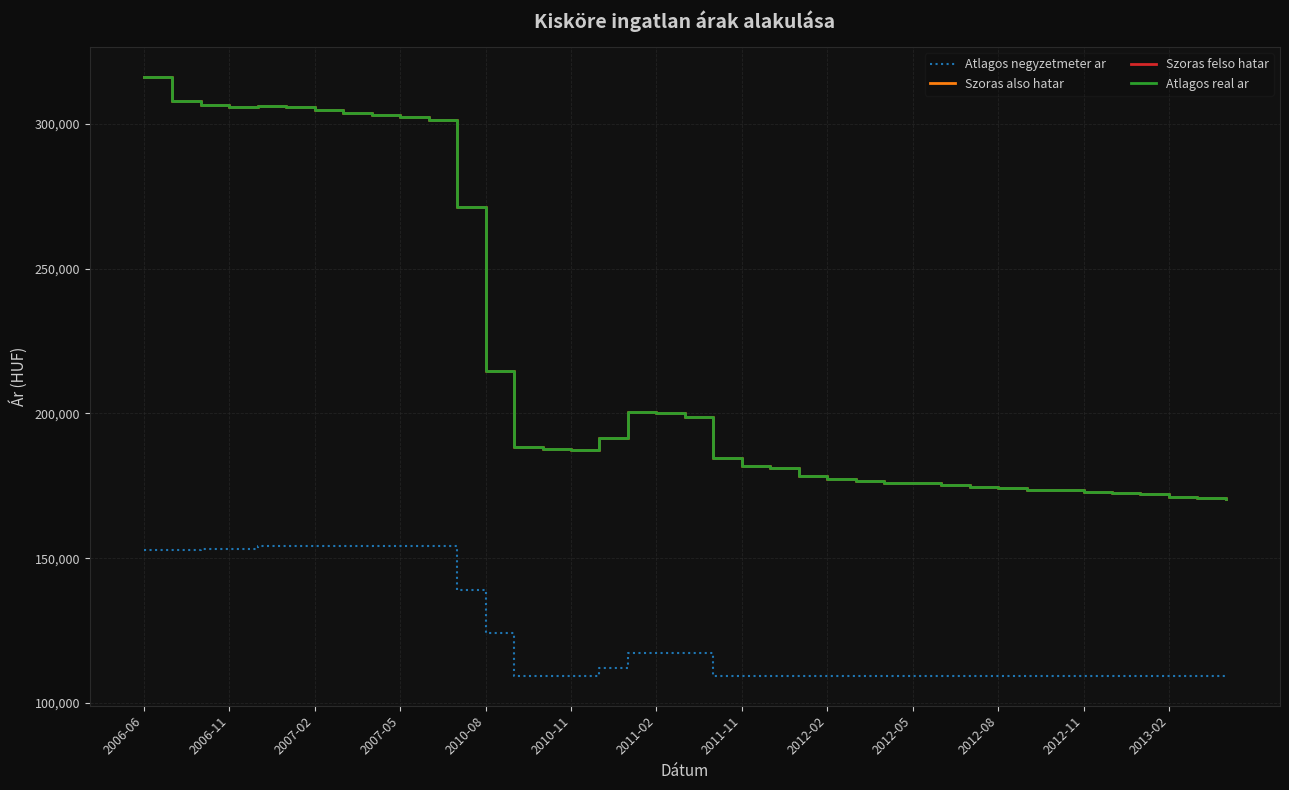

What is the average value of the Szoras also hatar series?

218902